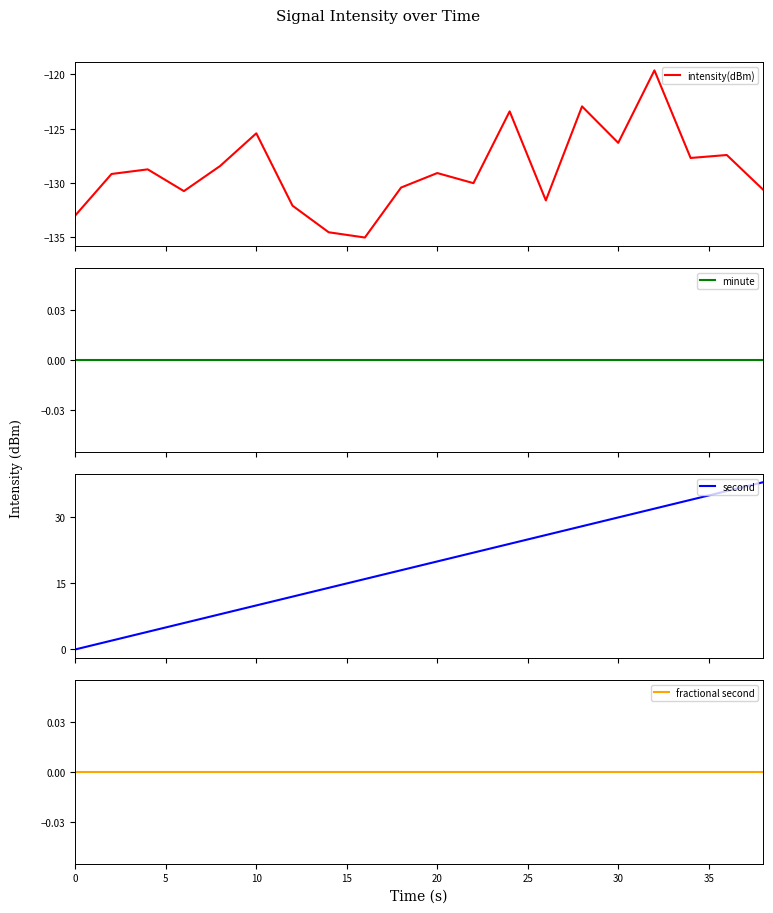

True or false: second and intensity(dBm) intersect in this chart.

False